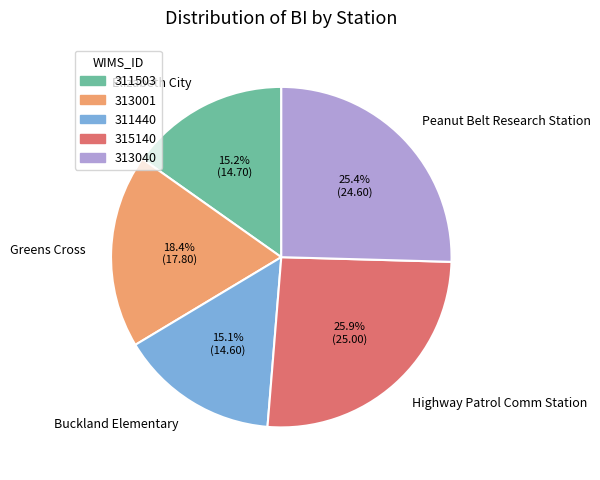

What portion of the pie excludes Highway Patrol Comm Station?

74.1%